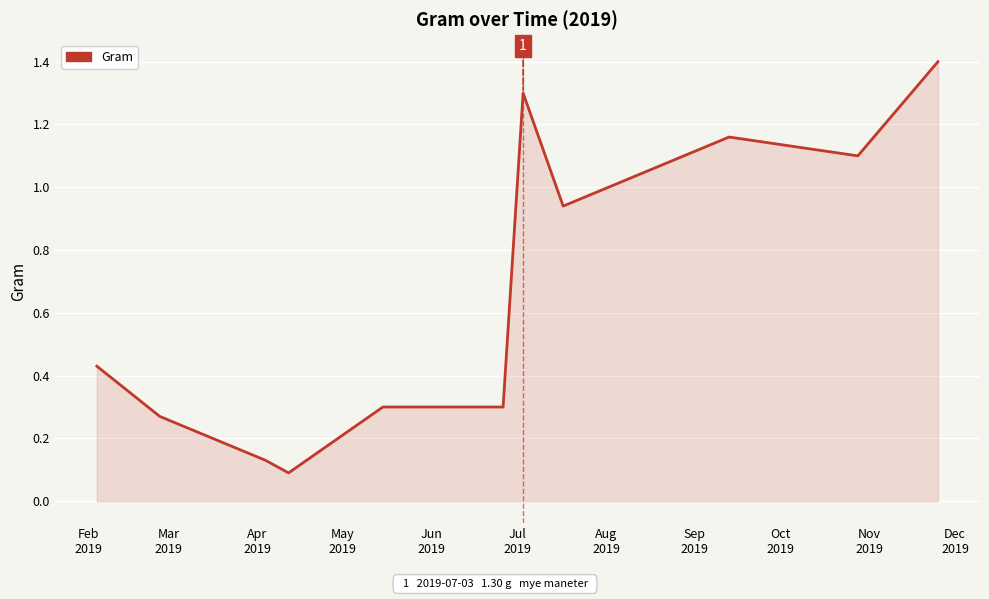

What is the maximum value shown in the chart?

1.4